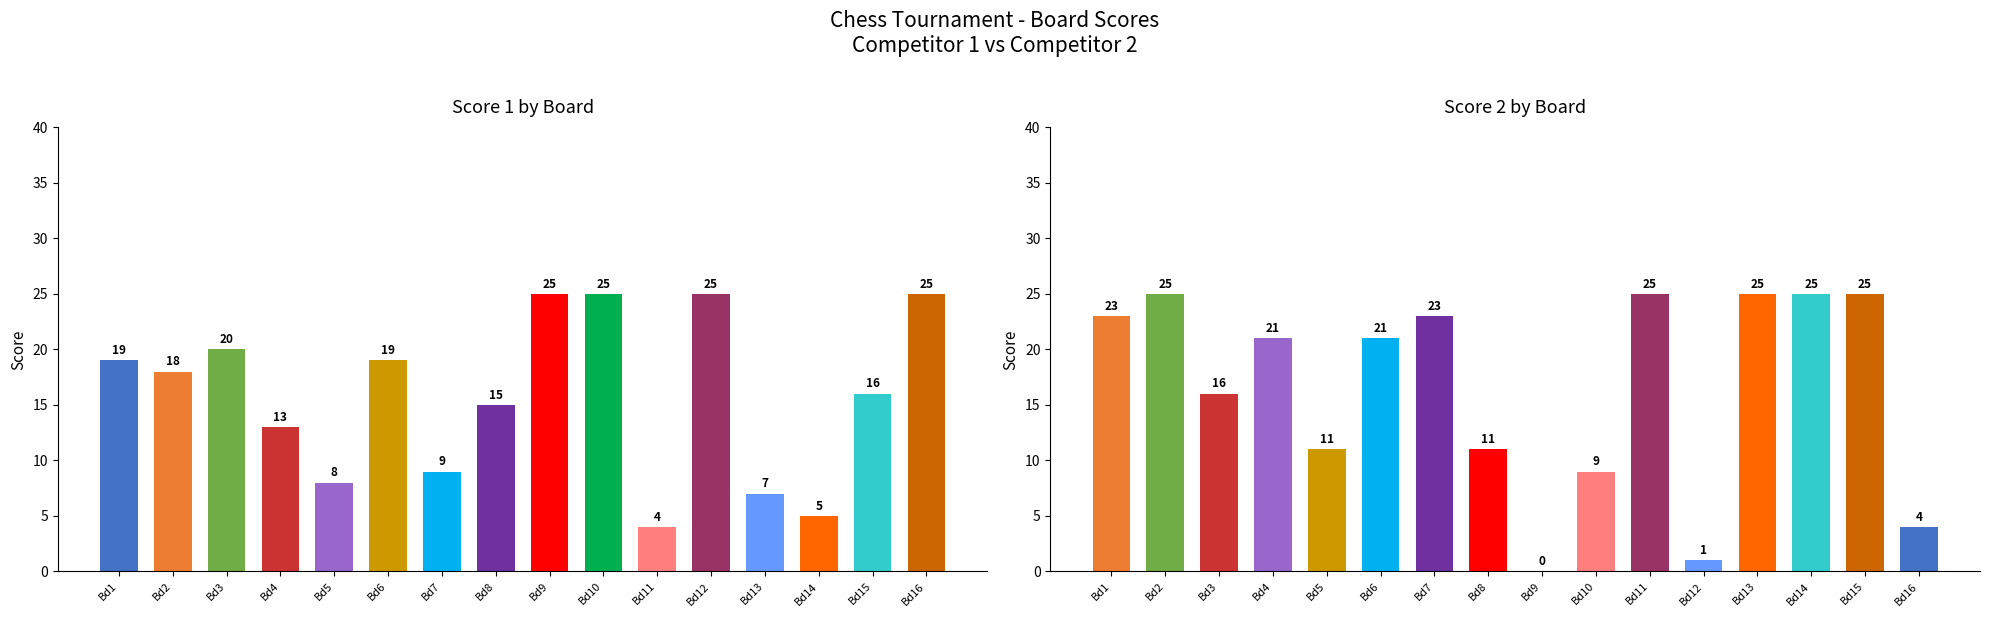

What are all the series names shown in the legend?

Score 1, Score 2